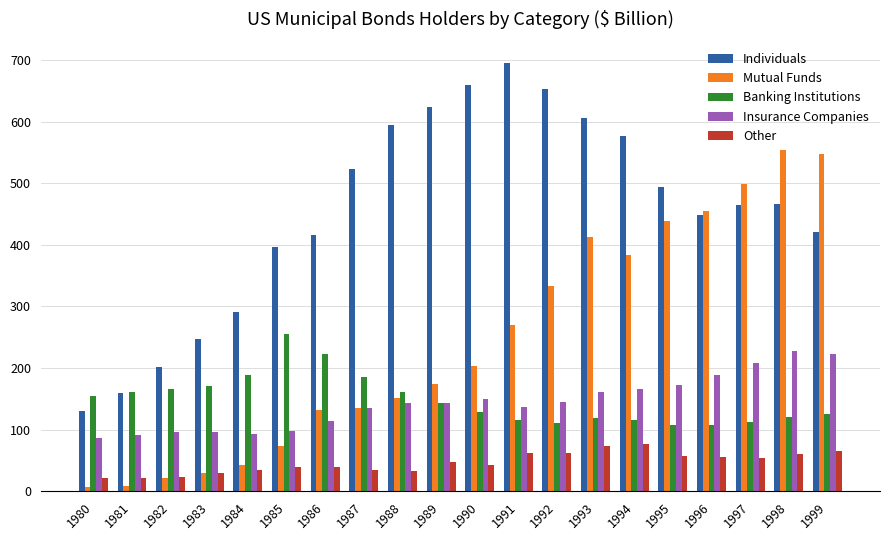

Is the value of Banking Institutions at 1985 greater than the value of Individuals at 1993?

No